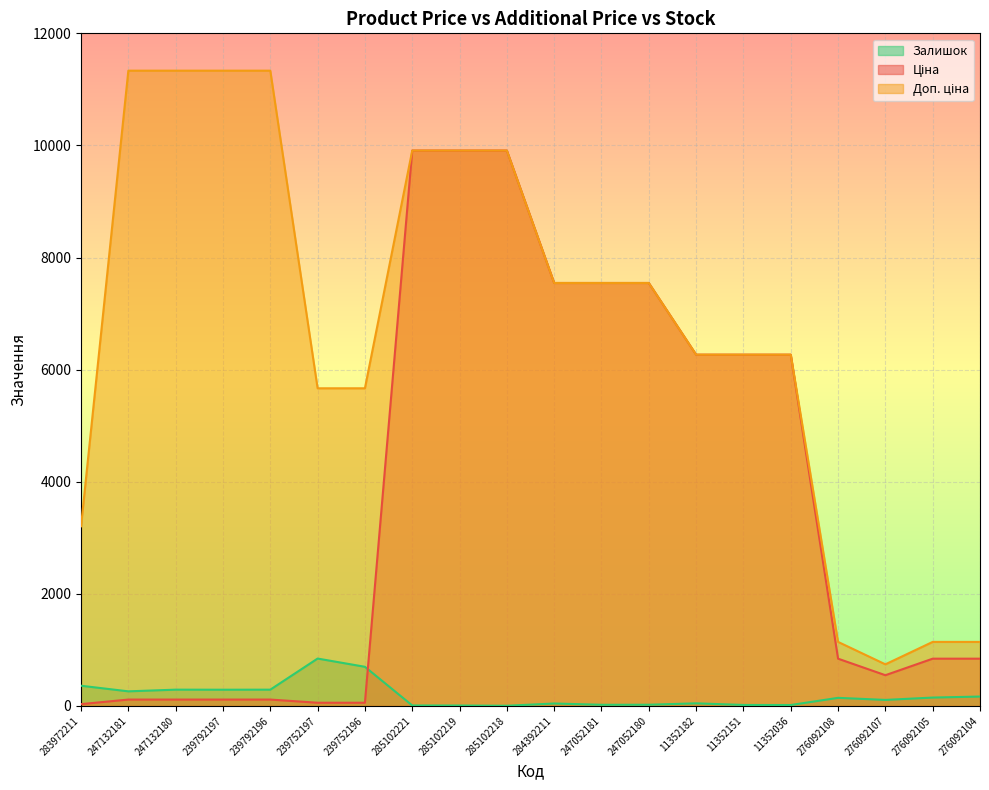

Which series has the largest total across all categories?

Доп. ціна